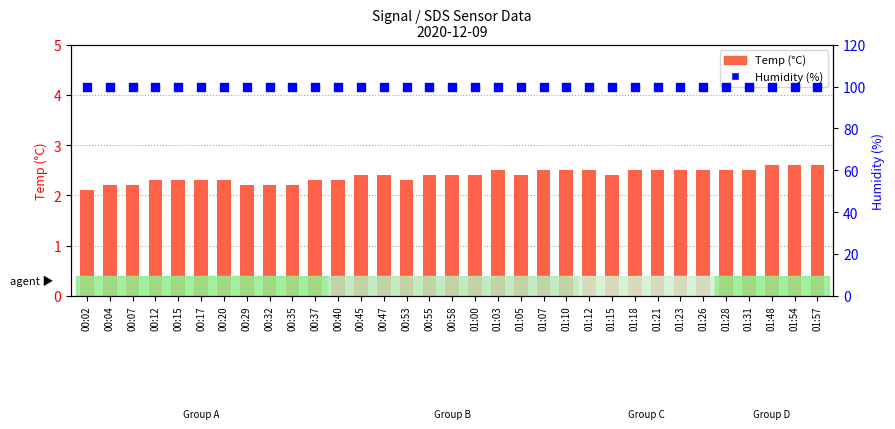

At how many categories does at least one series exceed 6?

33